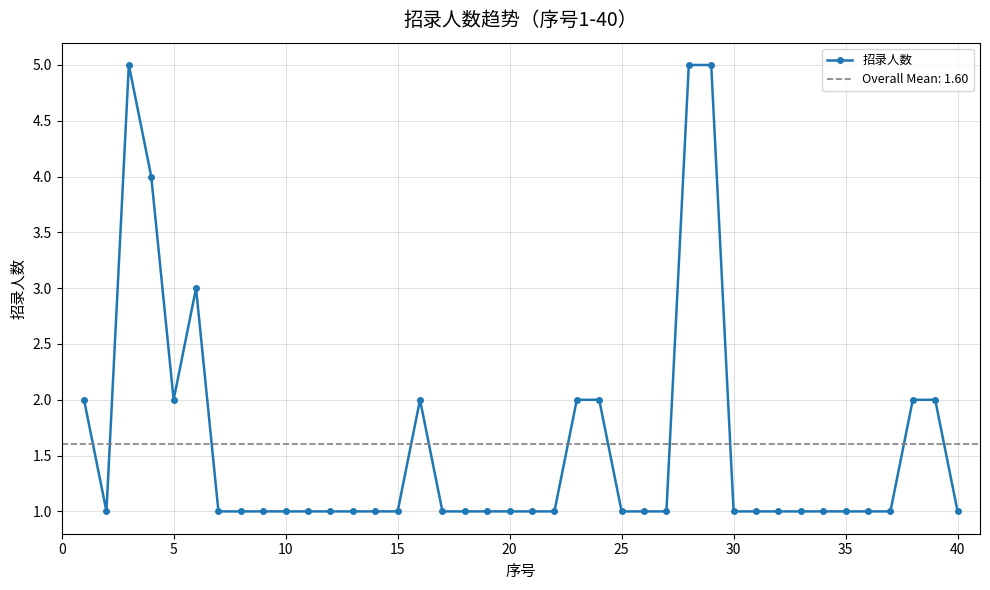

True or false: 招录人数 has more than 0 points higher than both neighbors.

True